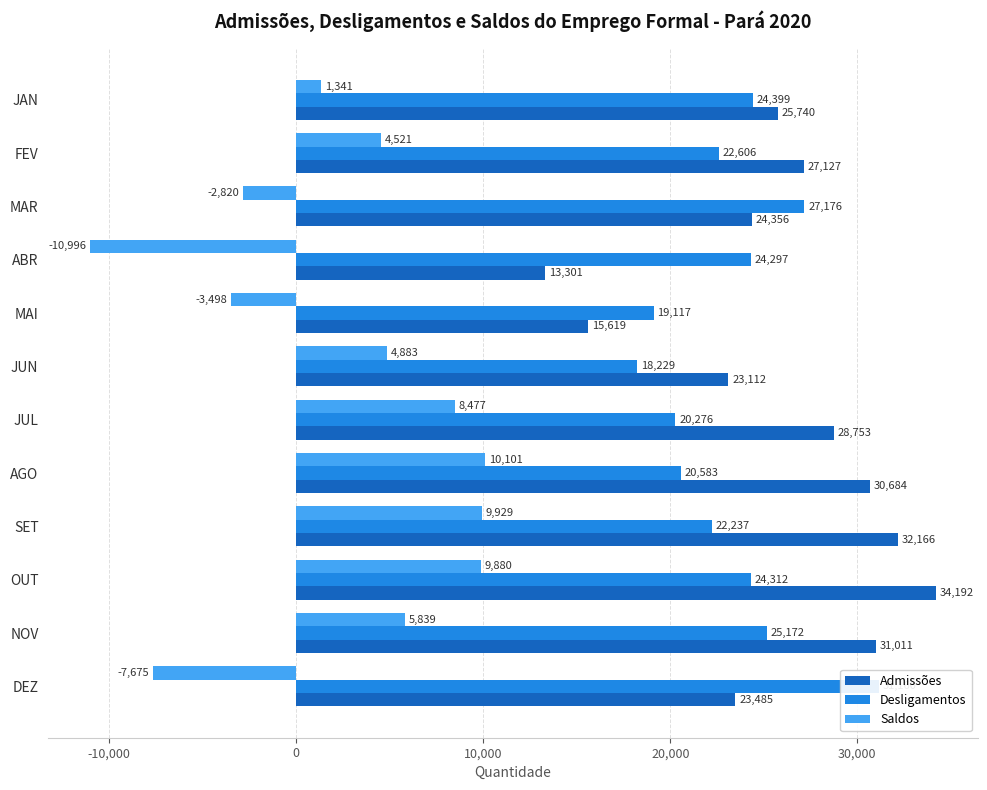

How many values in Saldos are above zero?

8